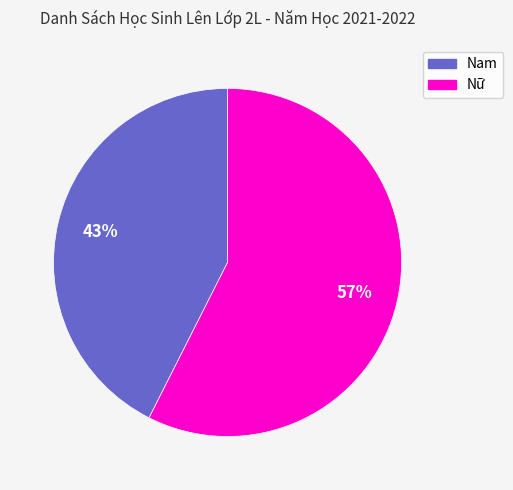

Is the sum of Nữ and Nam greater than half?

Yes